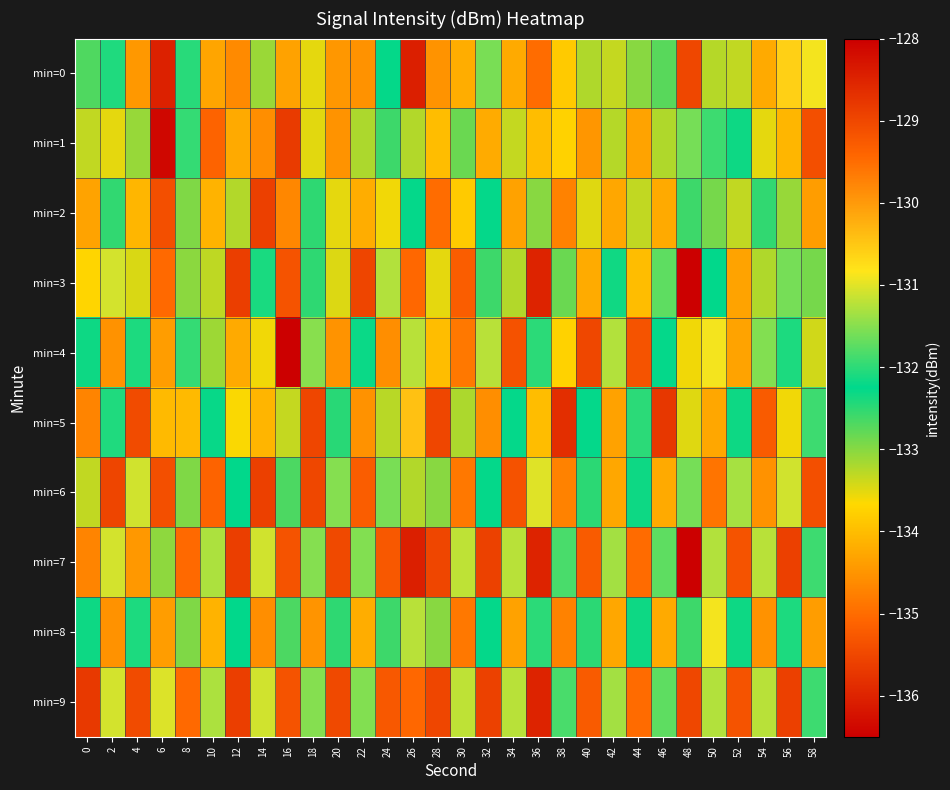

How many data points does each series have?

30